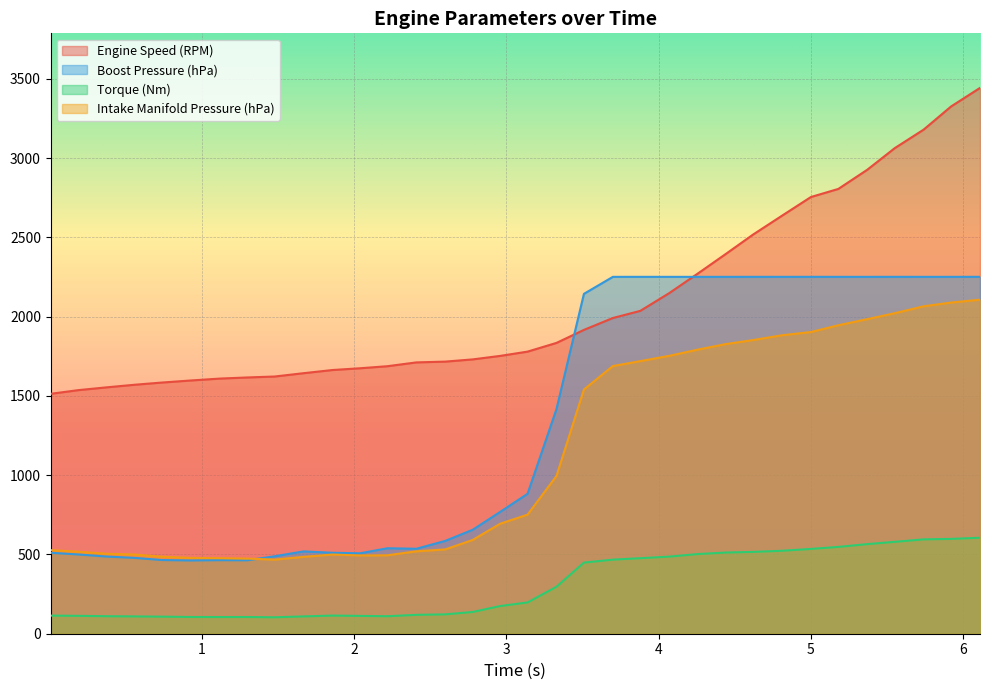

Which series has the widest spread of values?

Engine Speed (RPM)